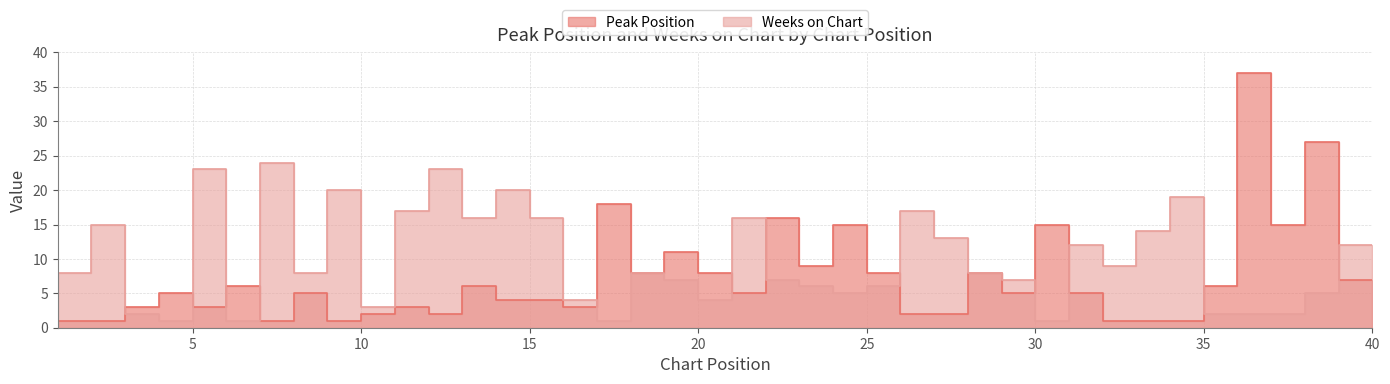

Which category has the highest value across all series?

37